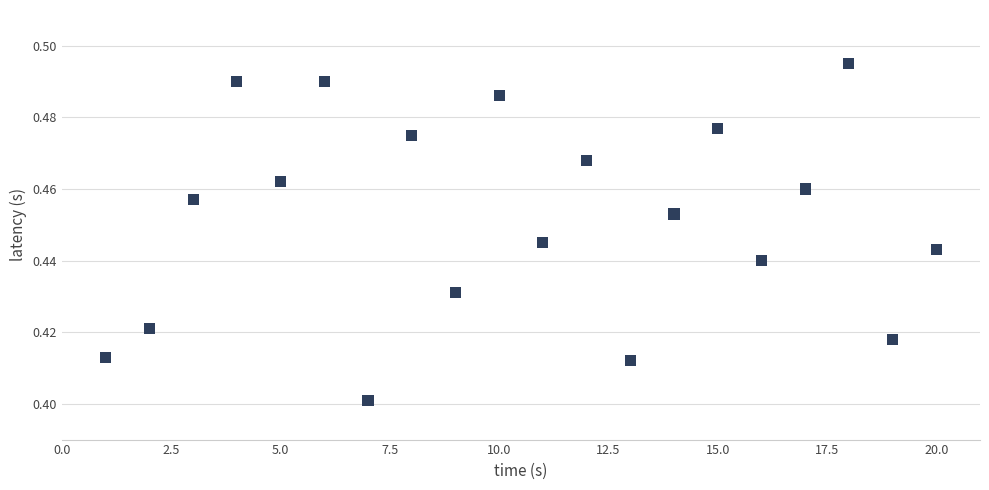

What is the range of X values (max minus min)?

19.0